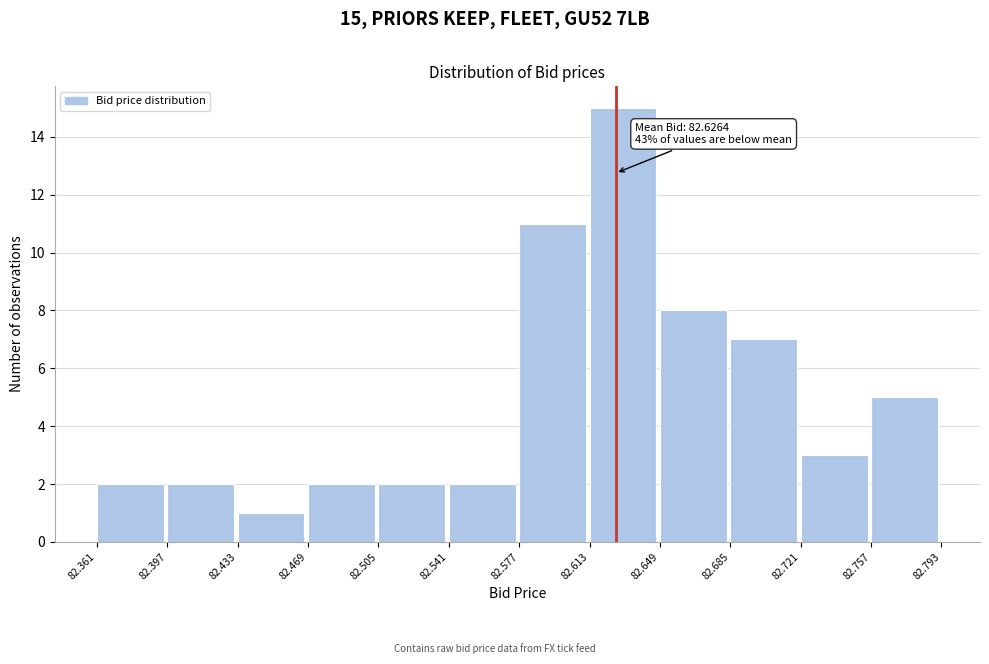

Over which range of the x-axis is the bar tallest?

82.613 to 82.649